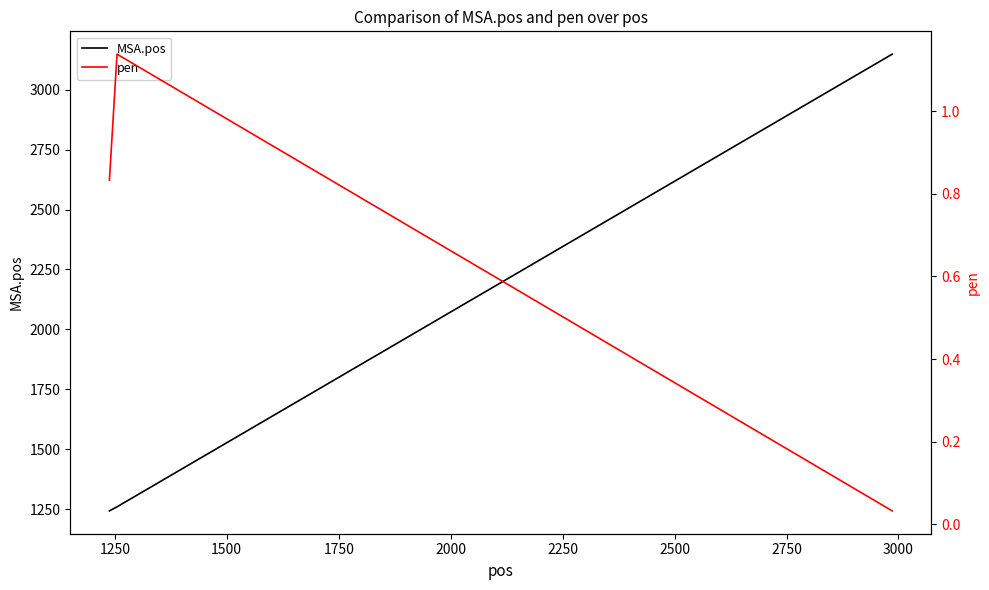

What is the highest value of the MSA.pos series?

3148